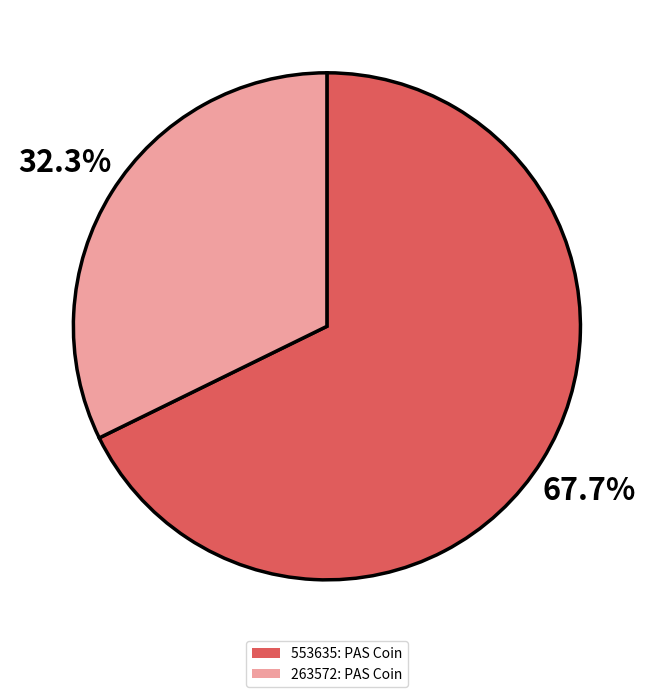

Which has a higher value, 553635: PAS Coin or 263572: PAS Coin?

553635: PAS Coin